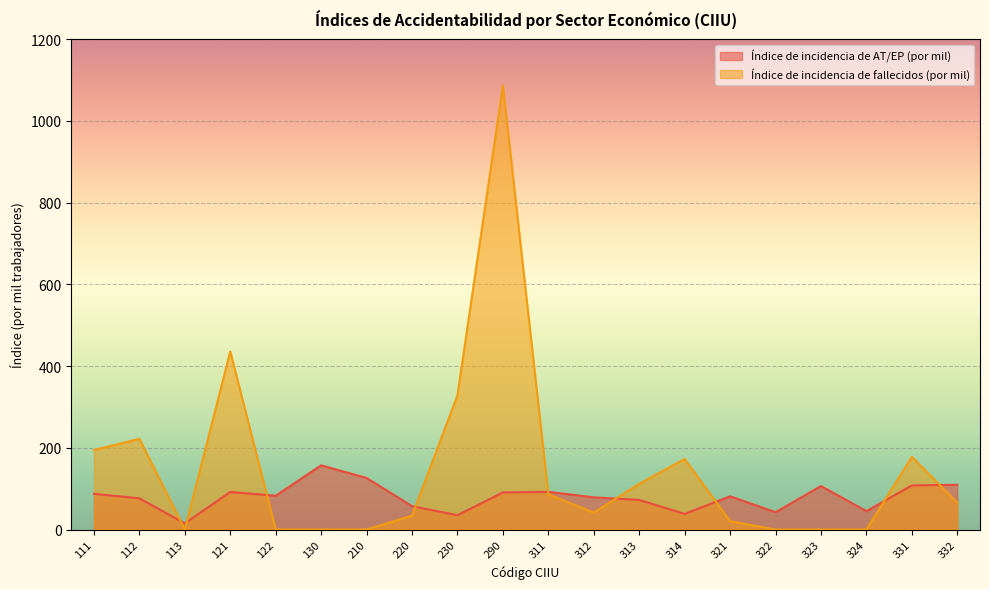

Is it true that Índice de incidencia de AT/EP (por mil) equals 76.3 at 112?

True